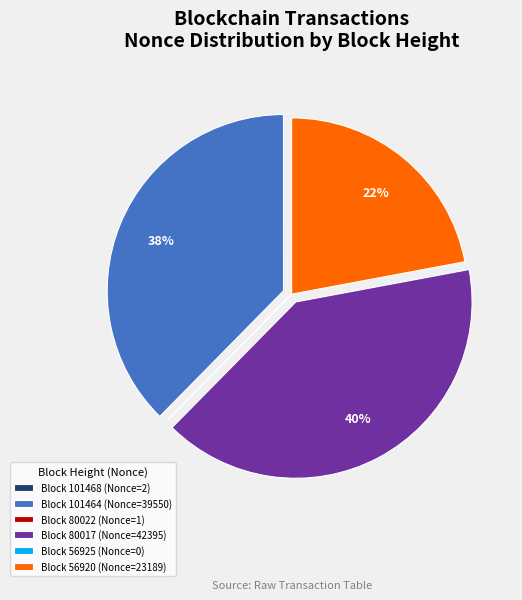

Is there a majority slice in this chart?

No